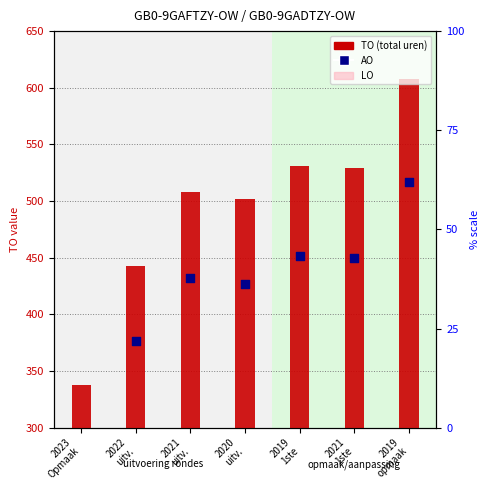

Which series has the widest spread of Y values?

TO